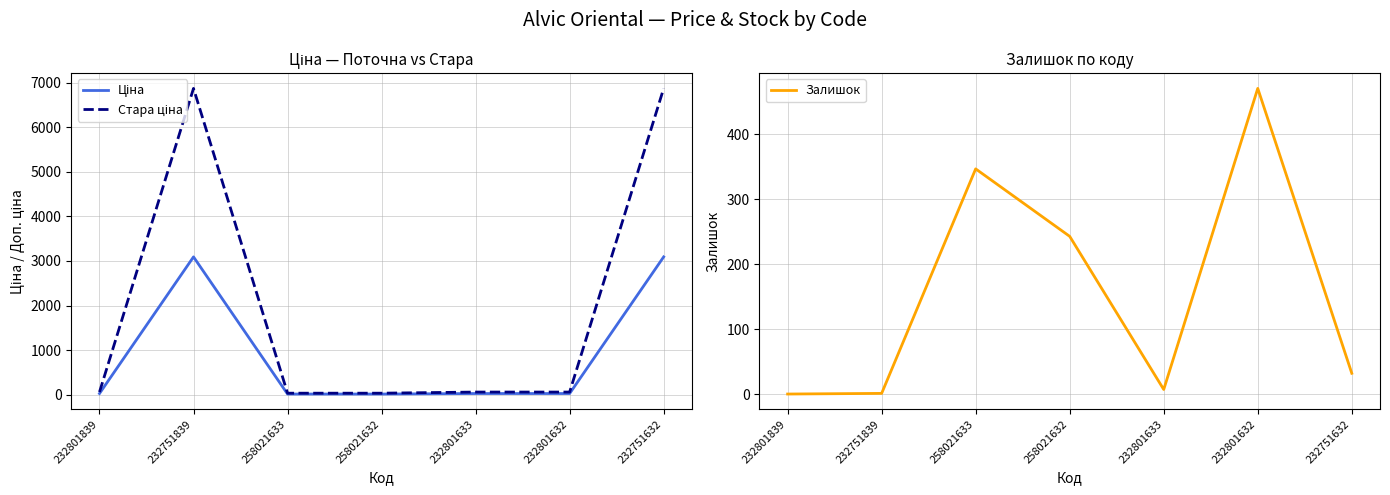

Which series has the largest total across all categories?

Стара ціна